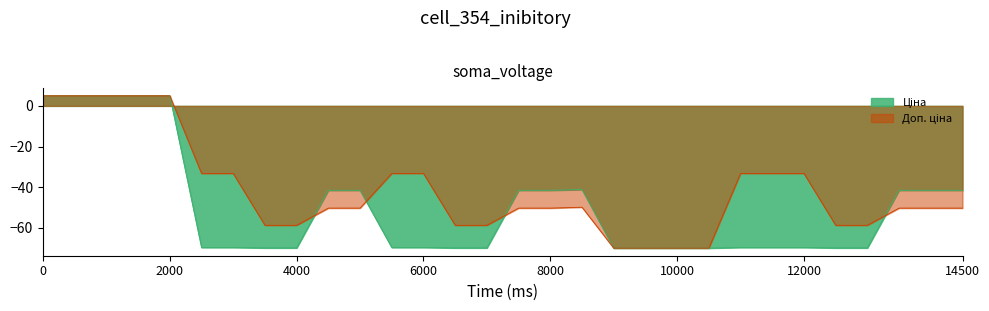

What is the minimum value shown in the chart?

-70.0